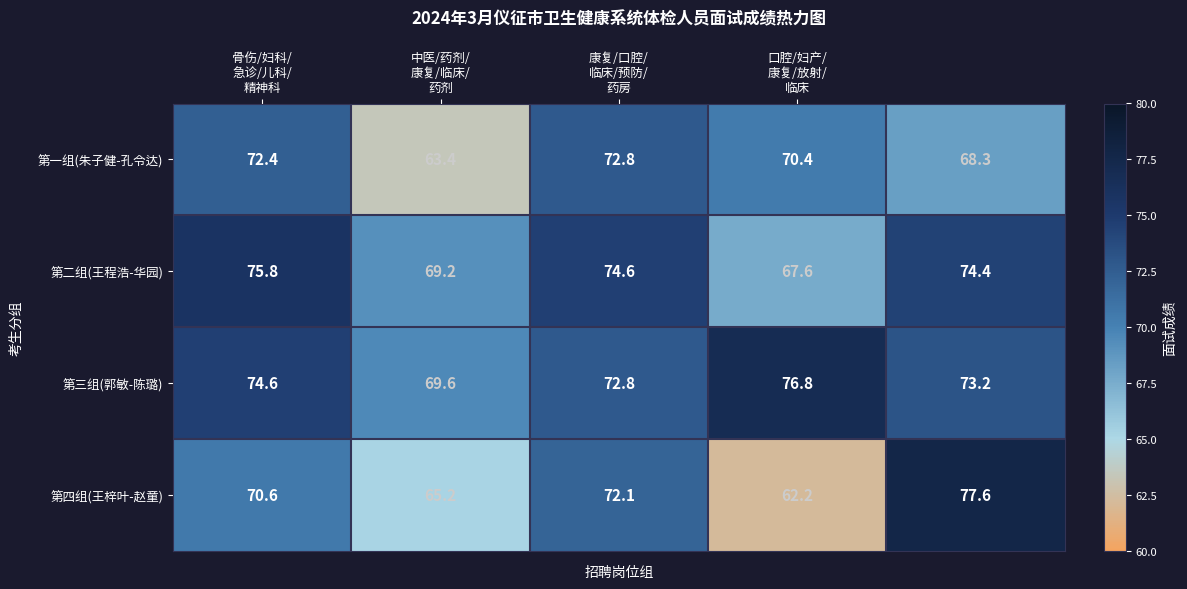

How many values in the 第二组(王程浩-华园) series are below 74?

2